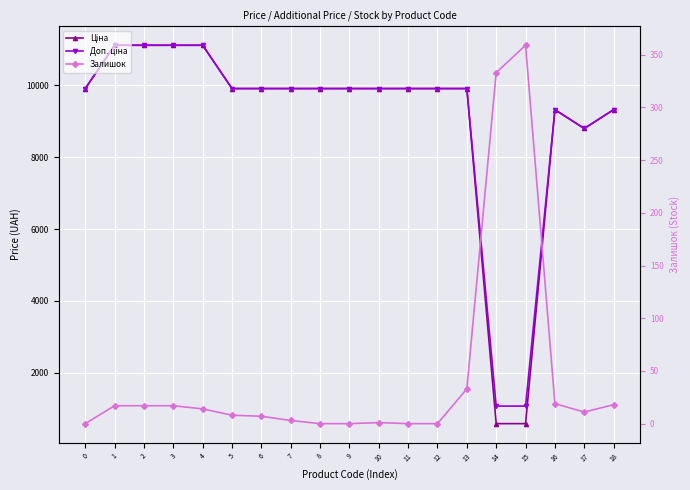

Between 10 and 9, which is larger?

10